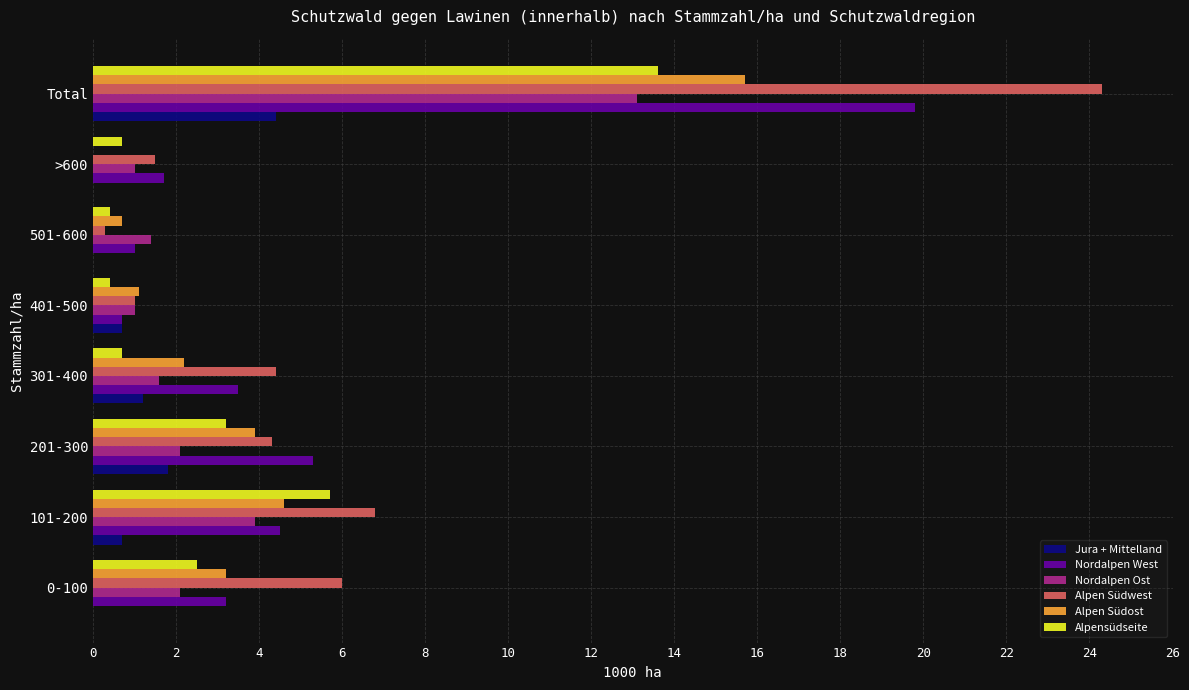

How many distinct data groups are displayed?

6